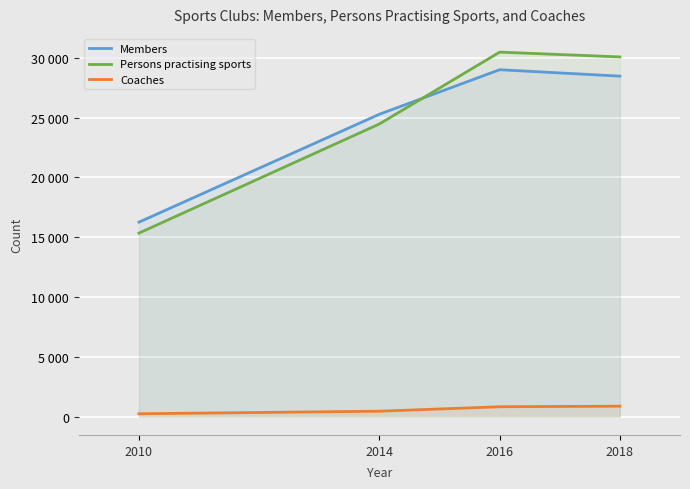

Is the value of Persons practising sports at 2010 greater than the value of Members at 2018?

No